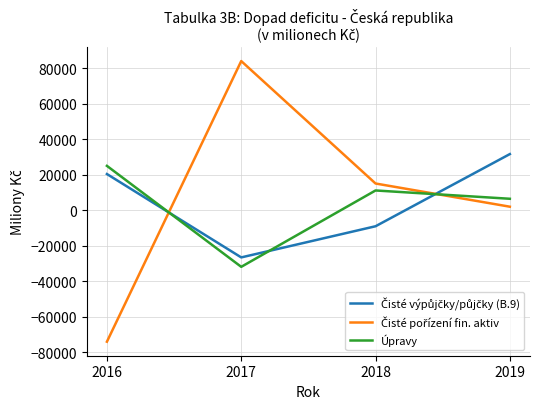

At which category is the sum across all series the highest?

2019